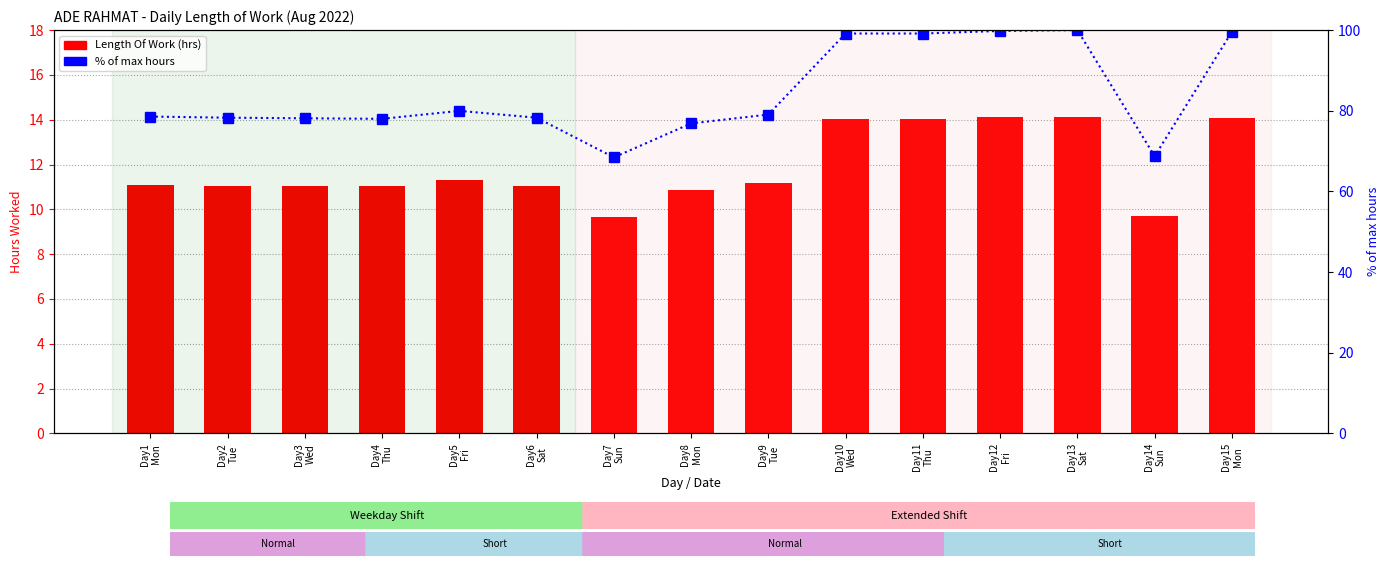

What is the value of the % of max hours bar at the 15th from the left?

99.6